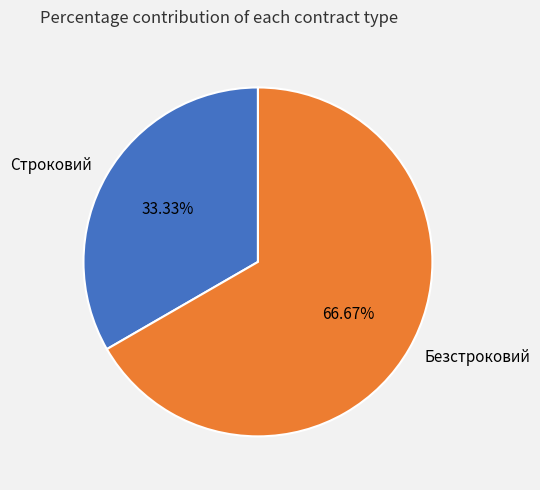

What portion of the pie excludes Безстроковий?

33.3%